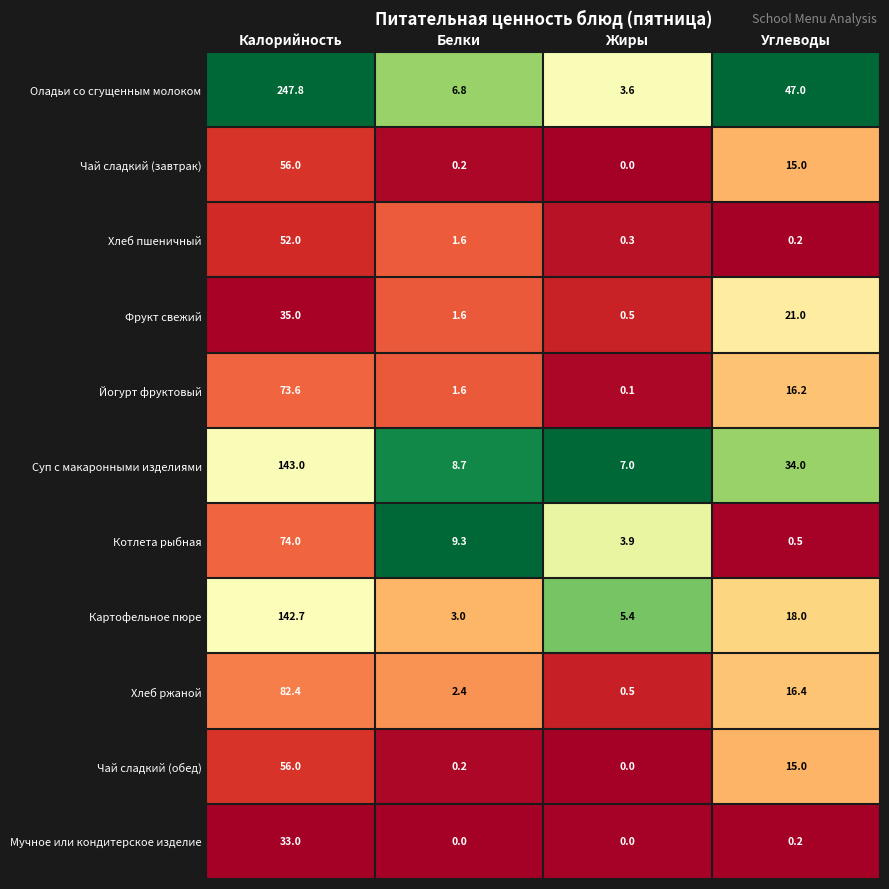

Between Калорийность and Белки, which series saw the biggest shift?

Оладьи со сгущенным молоком